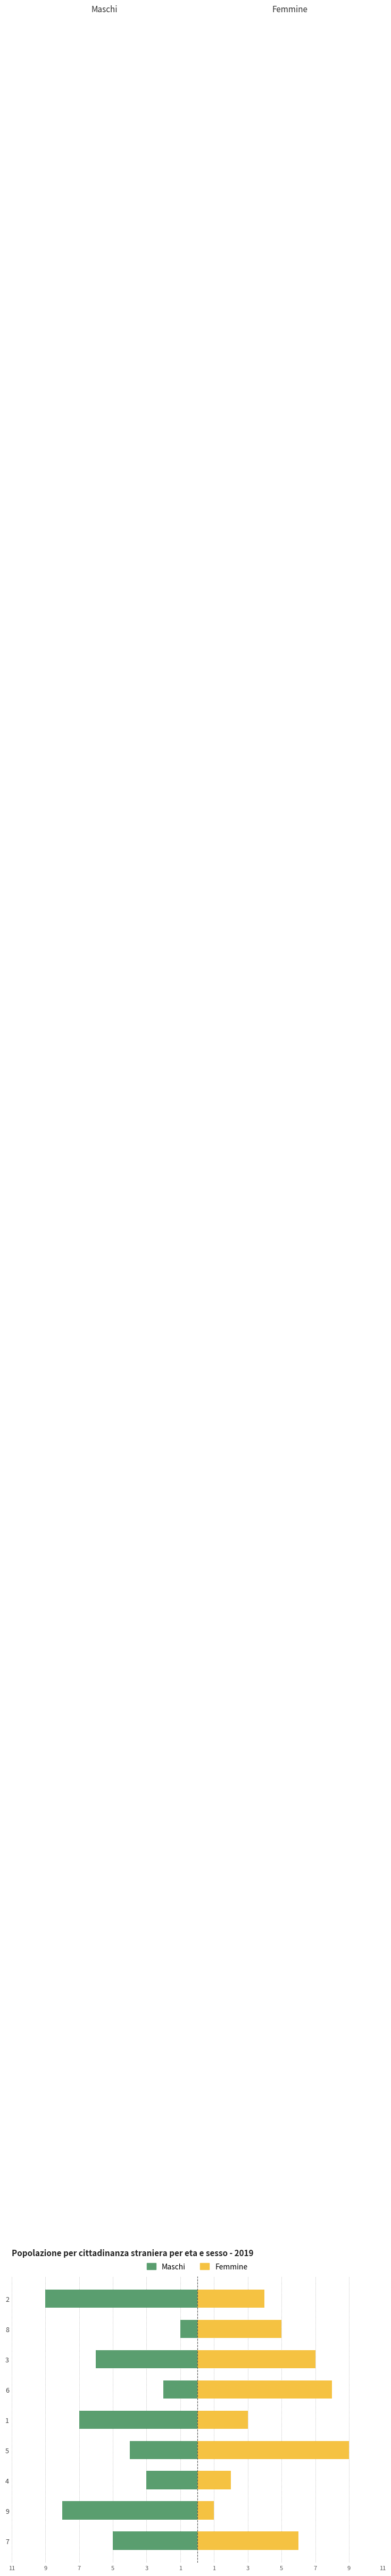

Reading left to right, what are all the values shown in this chart?

Maschi: -5	-8	-3	-4	-7	-2	-6	-1	-9
Femmine: 6	1	2	9	3	8	7	5	4